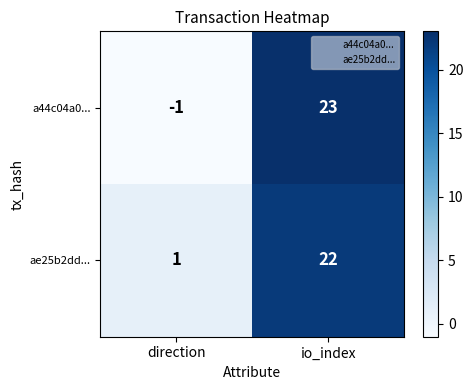

Which series has the widest spread of values?

a44c04a0...